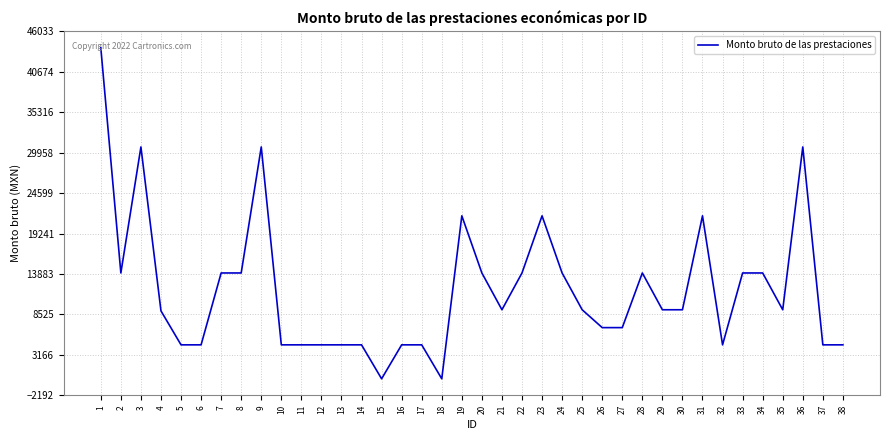

How many values exceed 9143?

21